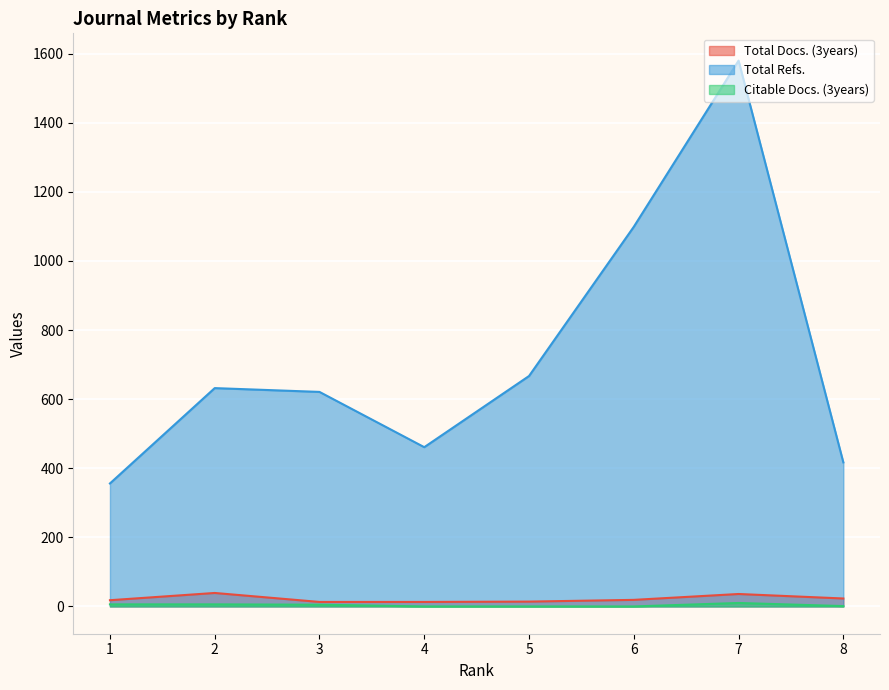

What is the sum of the Citable Docs. (3years) values at 3 and 7?

15